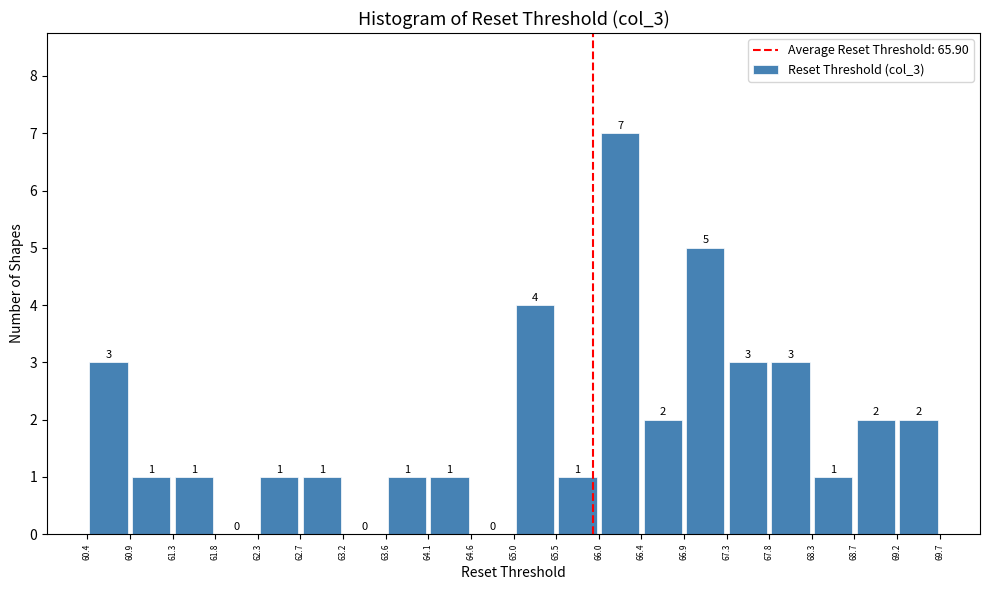

Over which range of the x-axis is the bar tallest?

66.0 to 66.4